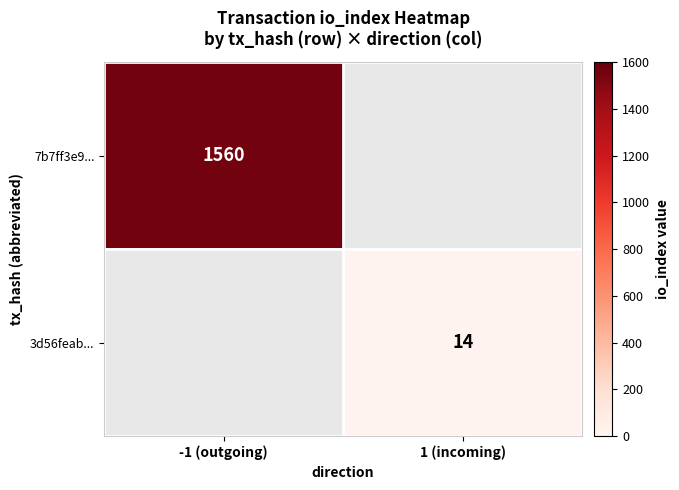

The value of 3d56feab... at 1 (incoming) is 22. True or false?

False